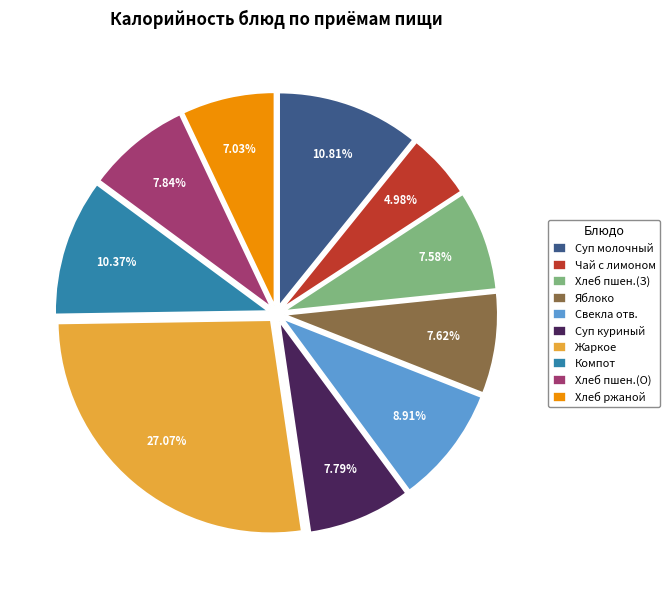

Does Компот represent more than half of the total?

No